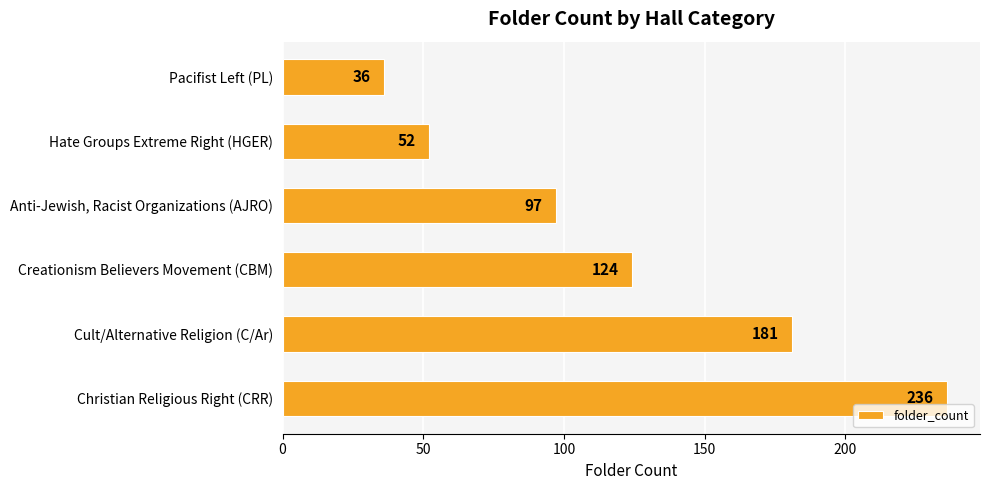

Between Pacifist Left (PL) and Cult/Alternative Religion (C/Ar), which is larger?

Cult/Alternative Religion (C/Ar)